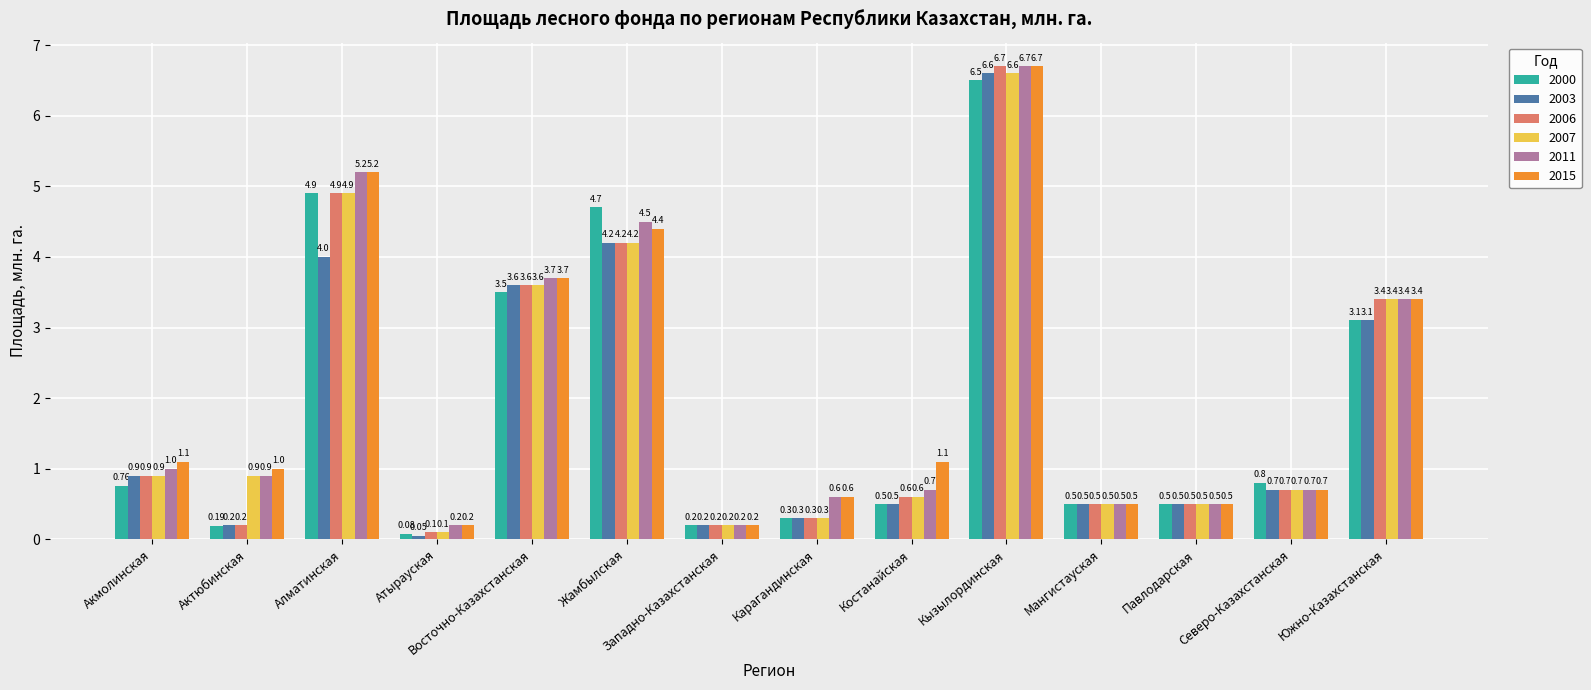

Reading left to right, extract all data points from this chart.

2000: 0.8	0.2	4.9	0.1	3.5	4.7	0.2	0.3	0.5	6.5	0.5	0.5	0.8	3.1
2003: 0.9	0.2	4.0	0.1	3.6	4.2	0.2	0.3	0.5	6.6	0.5	0.5	0.7	3.1
2006: 0.9	0.2	4.9	0.1	3.6	4.2	0.2	0.3	0.6	6.7	0.5	0.5	0.7	3.4
2007: 0.9	0.9	4.9	0.1	3.6	4.2	0.2	0.3	0.6	6.6	0.5	0.5	0.7	3.4
2011: 1.0	0.9	5.2	0.2	3.7	4.5	0.2	0.6	0.7	6.7	0.5	0.5	0.7	3.4
2015: 1.1	1.0	5.2	0.2	3.7	4.4	0.2	0.6	1.1	6.7	0.5	0.5	0.7	3.4